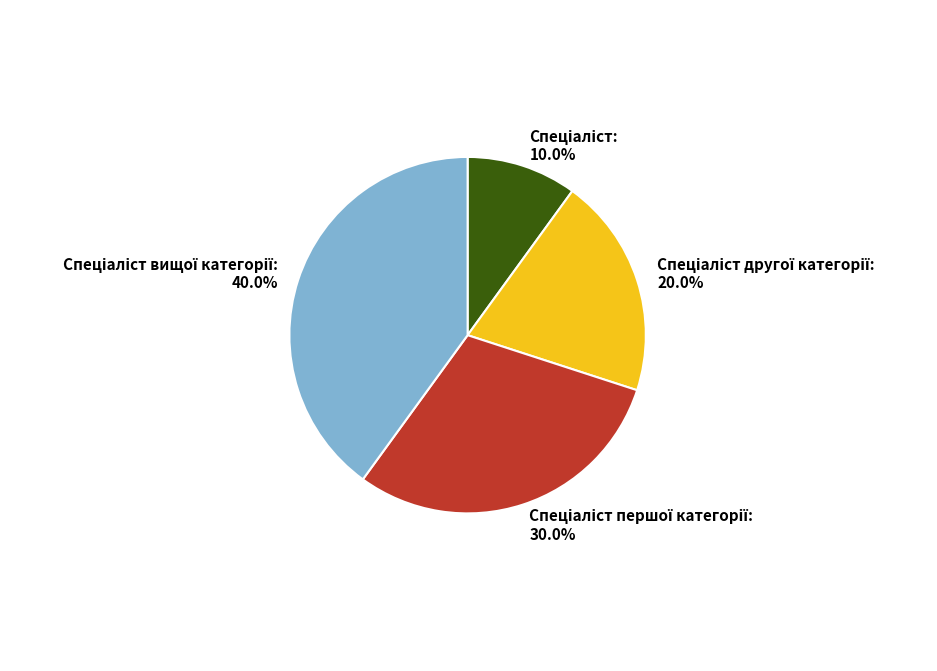

Count the number of slices in the pie.

4